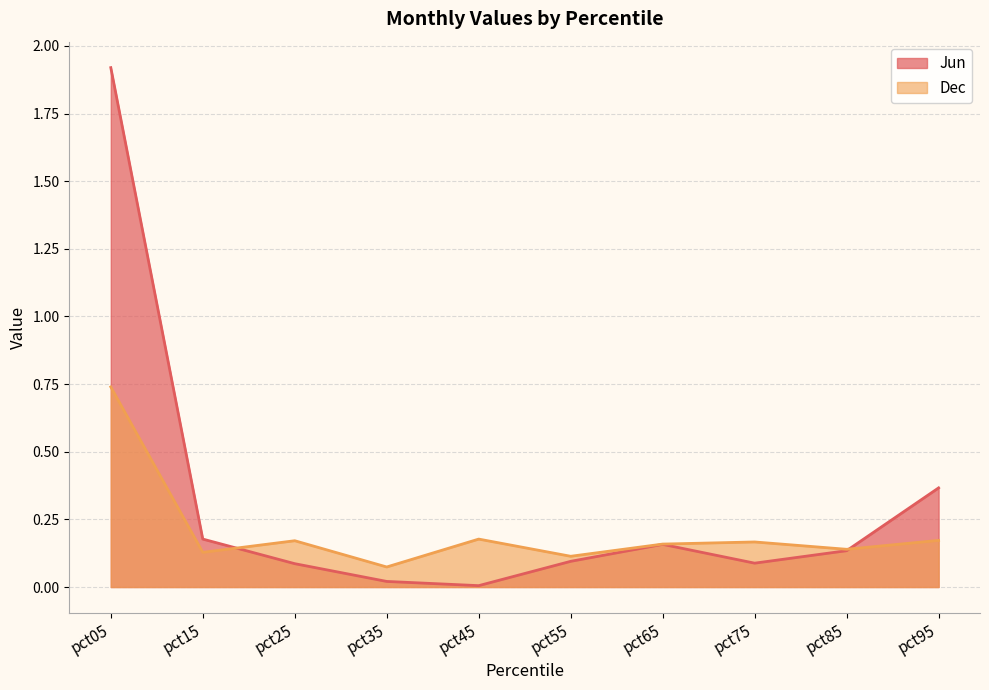

What is the sum of the Jun values at pct05 and pct55?

2.0